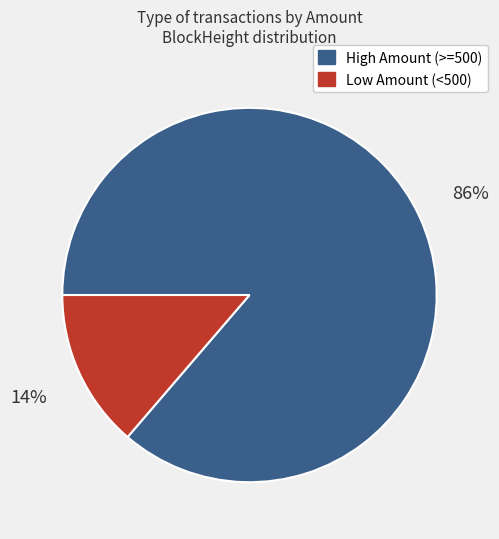

Is Low Amount (<500) the majority of the pie?

No